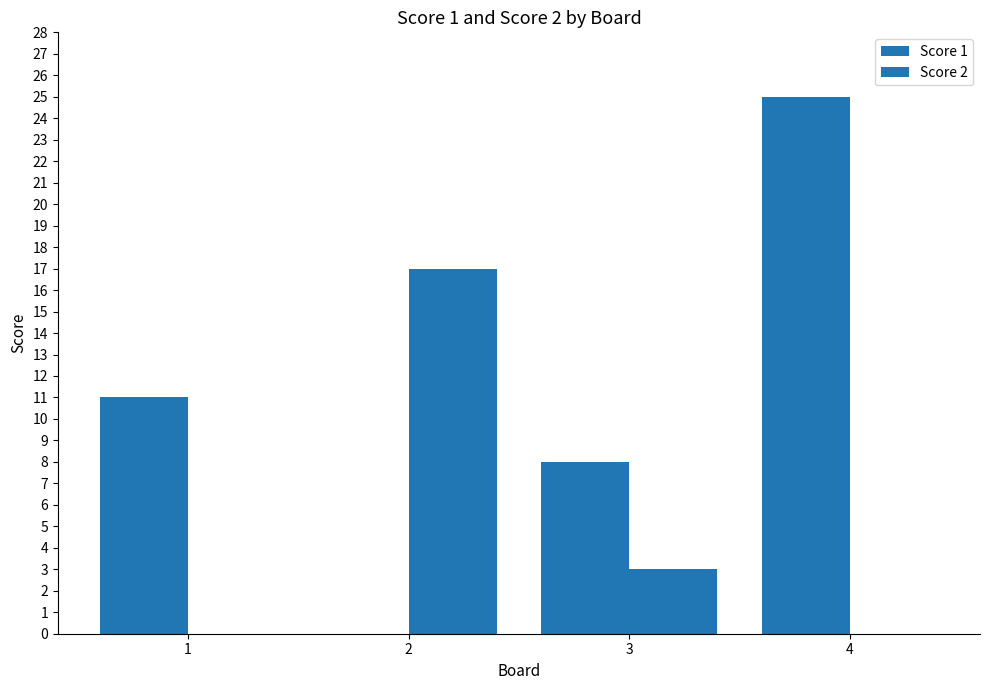

List the labels in order of Score 2 value, largest first.

2, 3, 1, 4